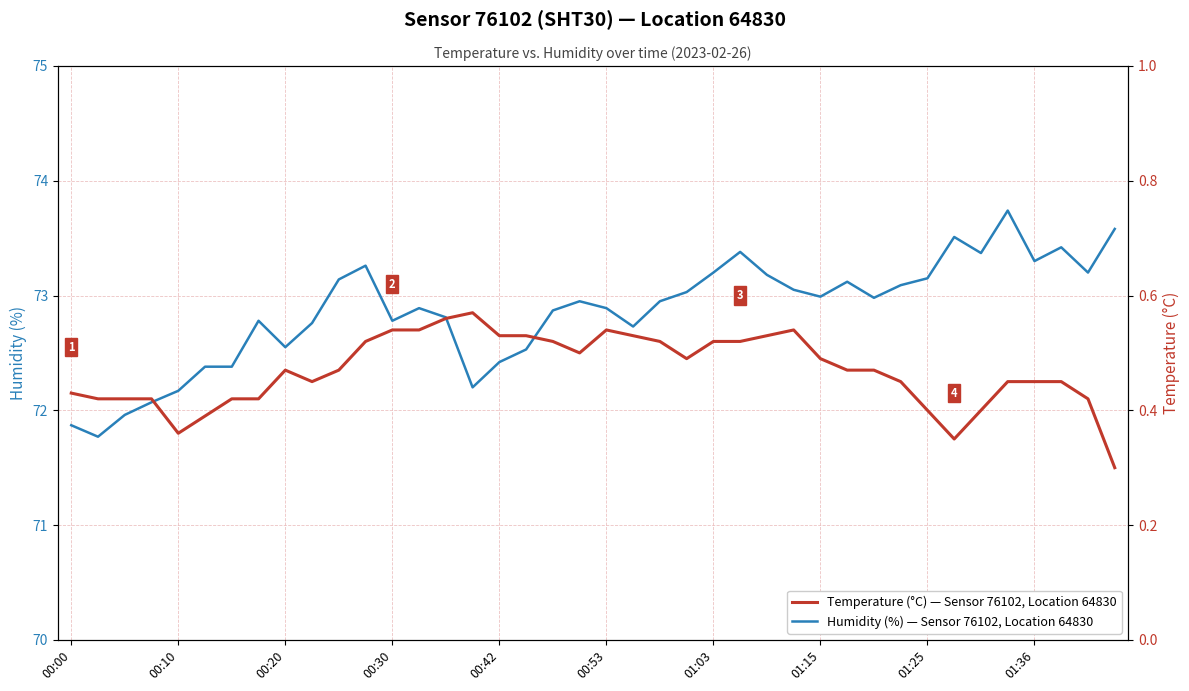

Is it true that Humidity (%) — Sensor 76102, Location 64830 equals 72.9 at 00:53?

True